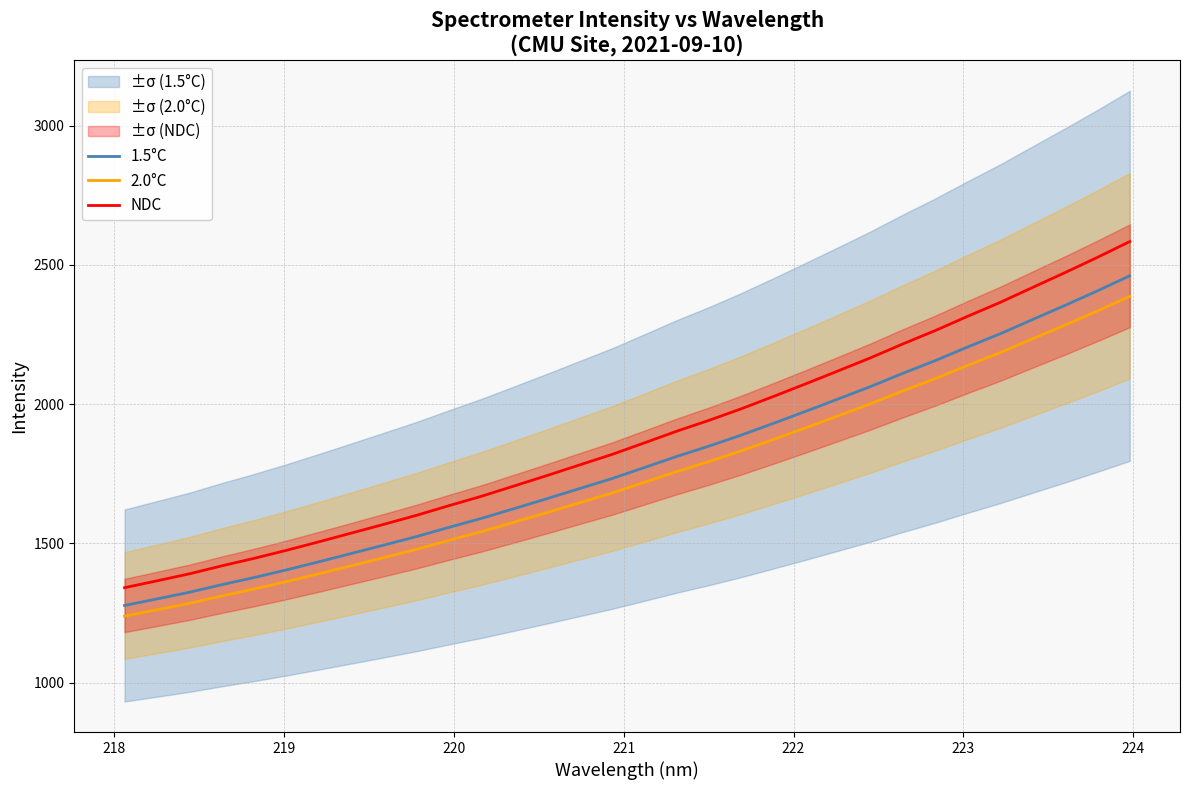

What is the difference between the second highest and second lowest values in the 1.5°C series?

1106.2